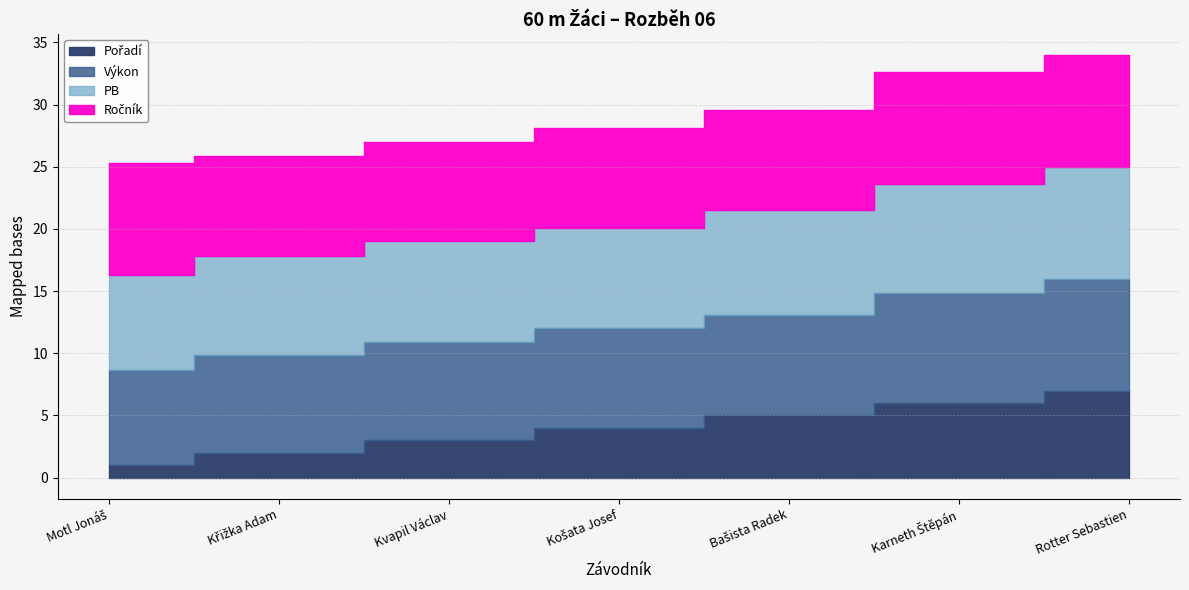

What are all the series names shown in the legend?

Pořadí, Výkon, PB, Ročník